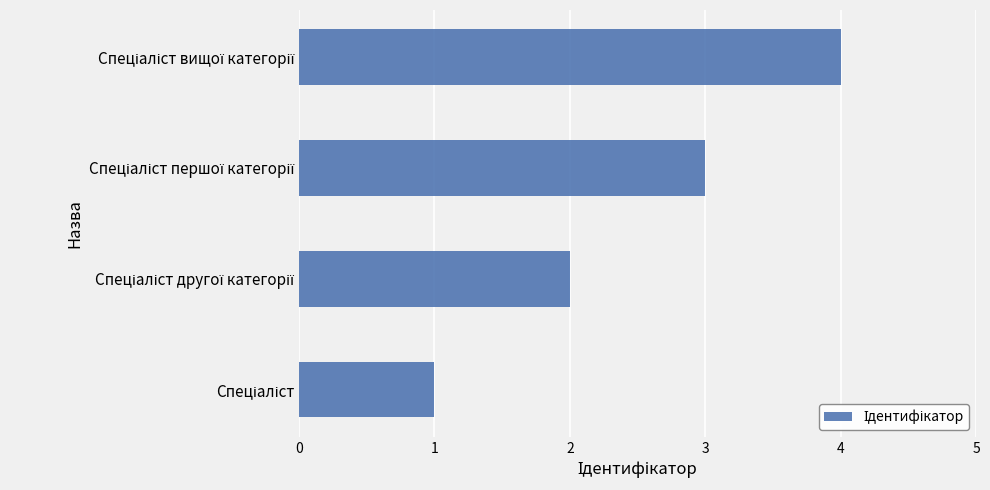

What is the maximum value shown in the chart?

4